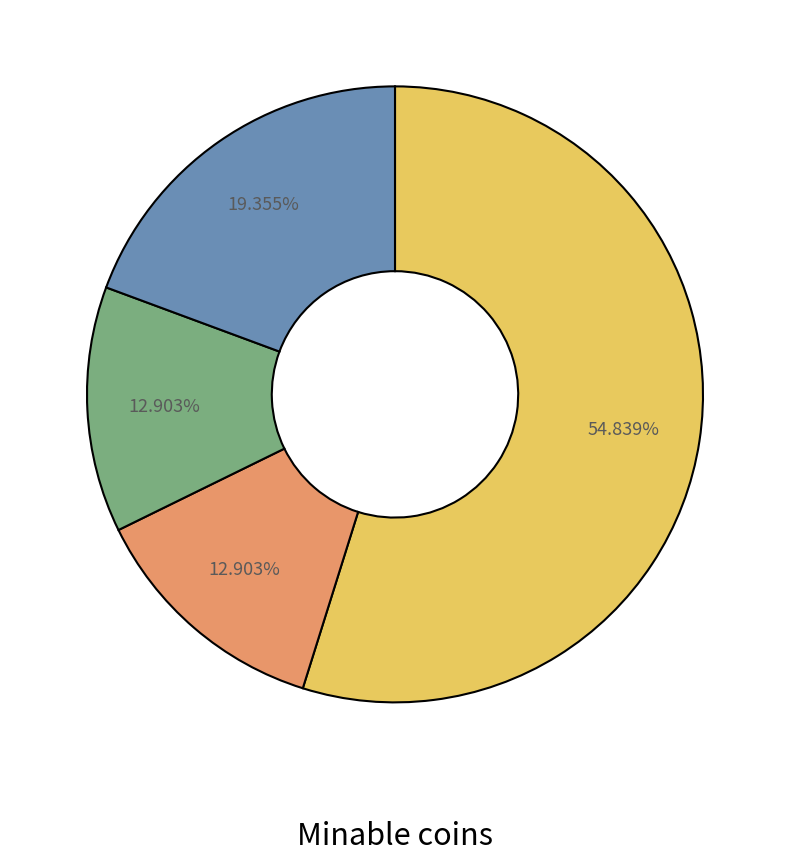

To the nearest percent, what is the difference between the largest and smallest slice percentages?

42%